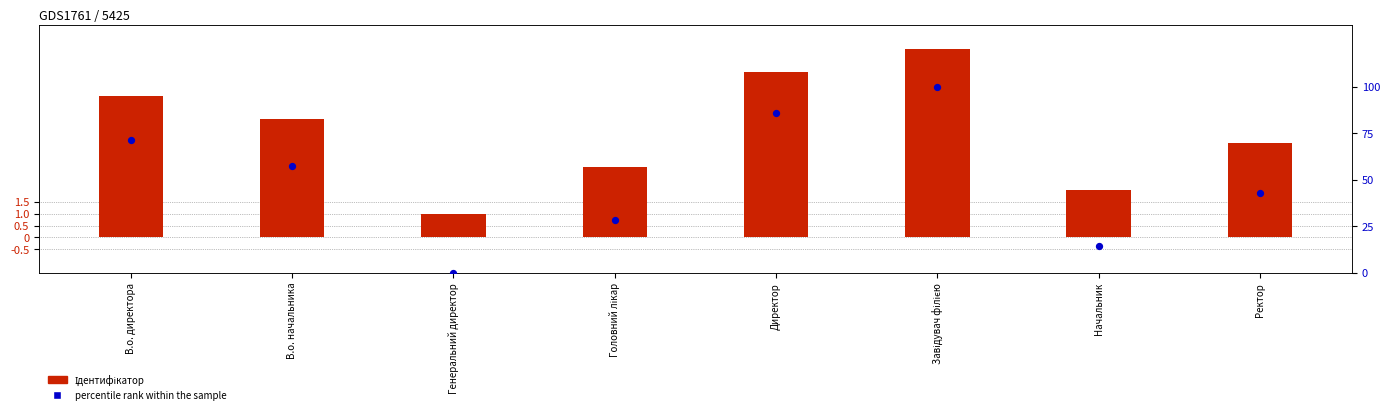

What are all the series names shown in the legend?

Ідентифікатор, percentile rank within the sample